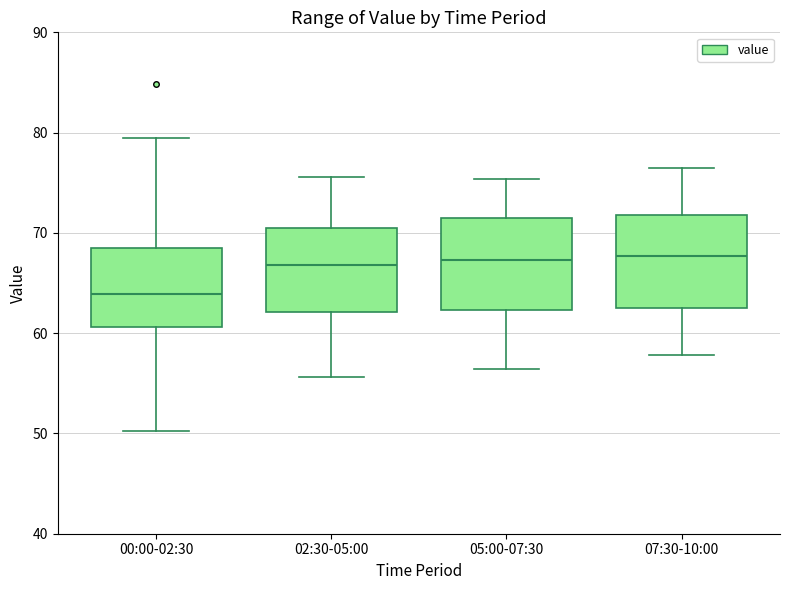

Where does the lower whisker of the box for 02:30-05:00 end on the y-axis? The values are not printed on the chart, so give them approximately, as read against the axis.

56